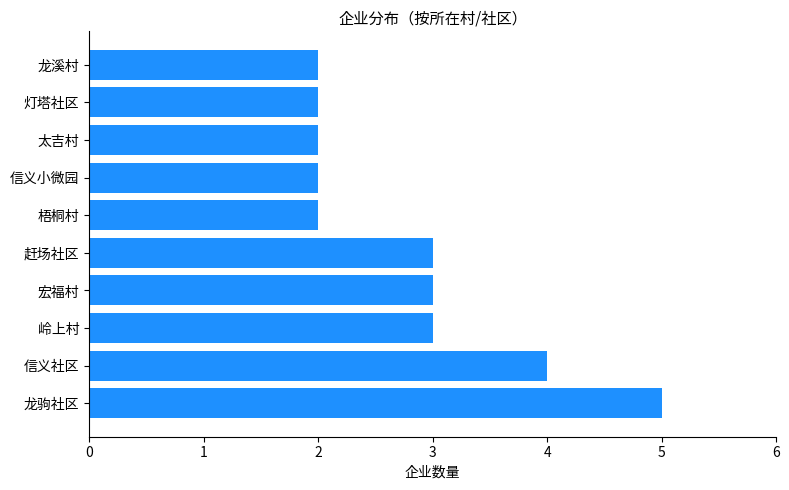

Read the value at 赶场社区.

3